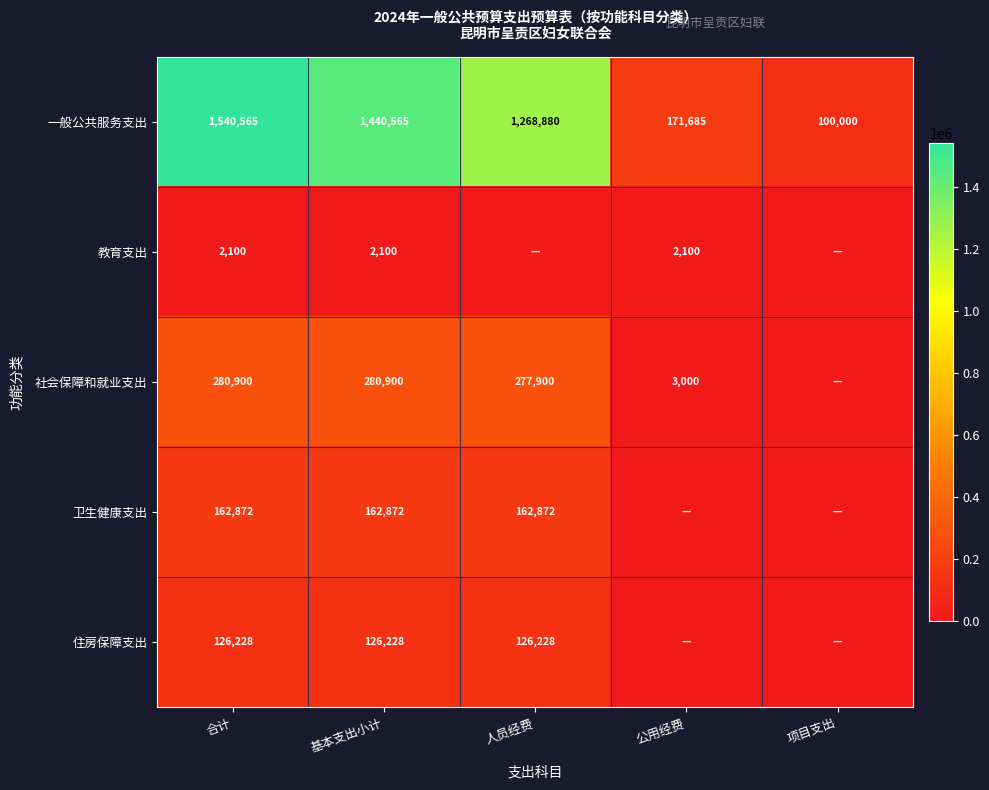

Rank the series at 基本支出小计 from lowest to highest value.

教育支出, 住房保障支出, 卫生健康支出, 社会保障和就业支出, 一般公共服务支出